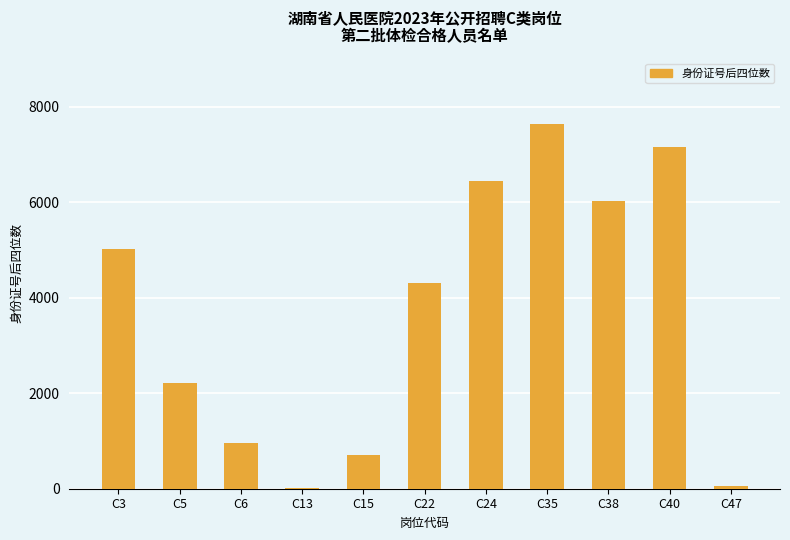

What is the maximum value shown in the chart?

7641